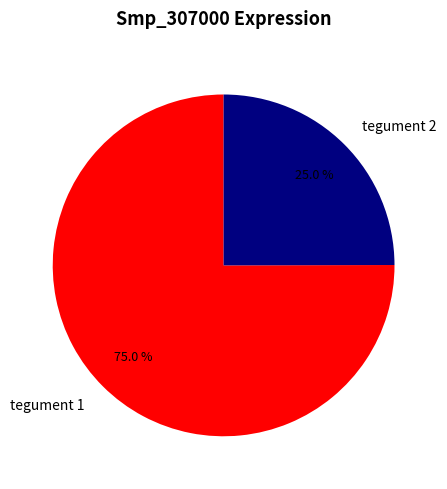

The tegument 1 slice represents 67% of the pie. True or false?

False